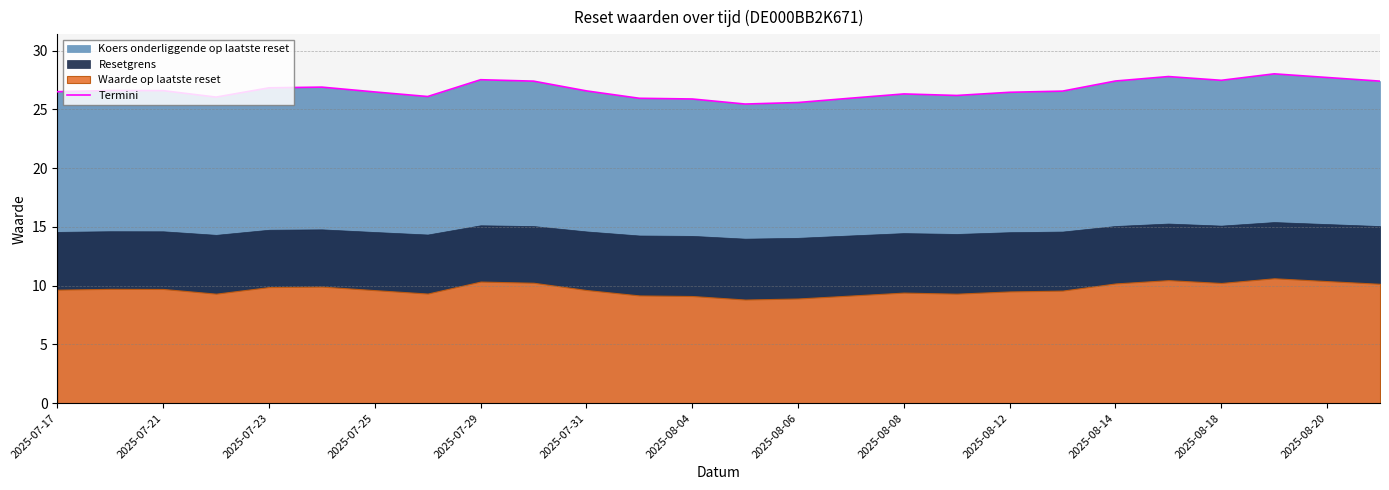

True or false: Termini has a value of 46.2 at 2025-07-31.

False